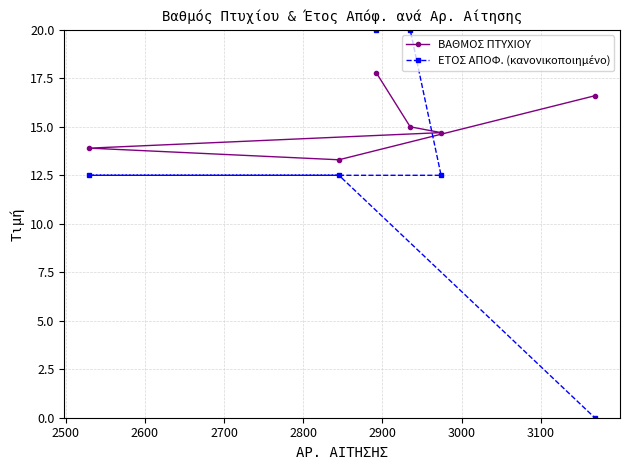

At how many categories does at least one series exceed 1?

6